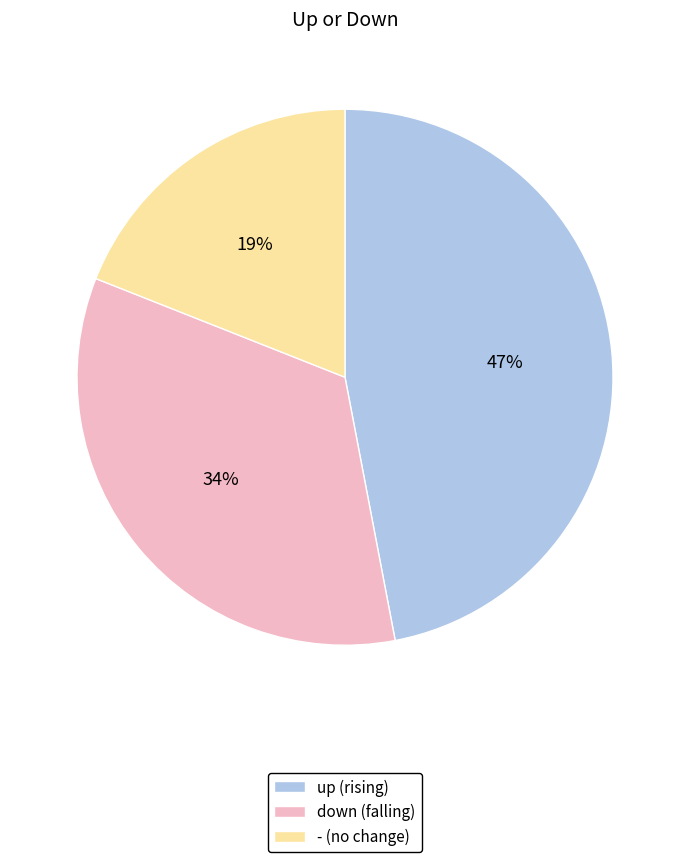

What is the ratio of the value at - (no change) to the value at down (falling)?

0.6